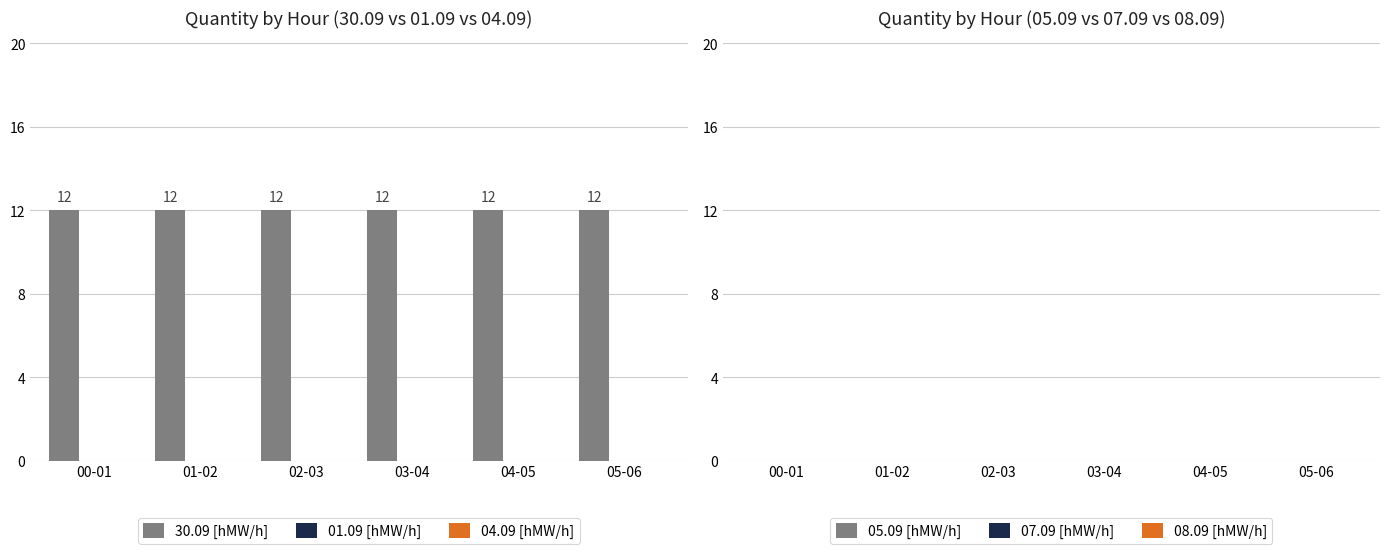

Rank the series at 03-04 from lowest to highest value.

01.09 [hMW/h], 04.09 [hMW/h], 05.09 [hMW/h], 07.09 [hMW/h], 08.09 [hMW/h], 30.09 [hMW/h]